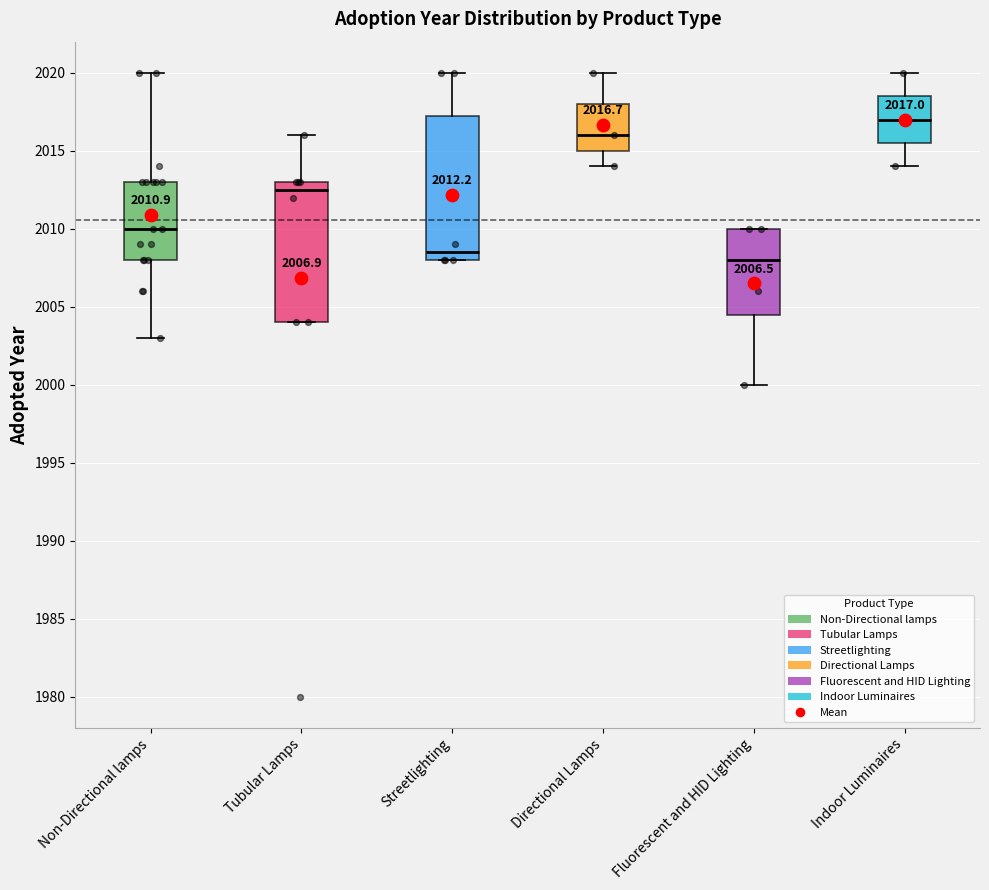

Which box's median line is the lowest?

Fluorescent and HID Lighting